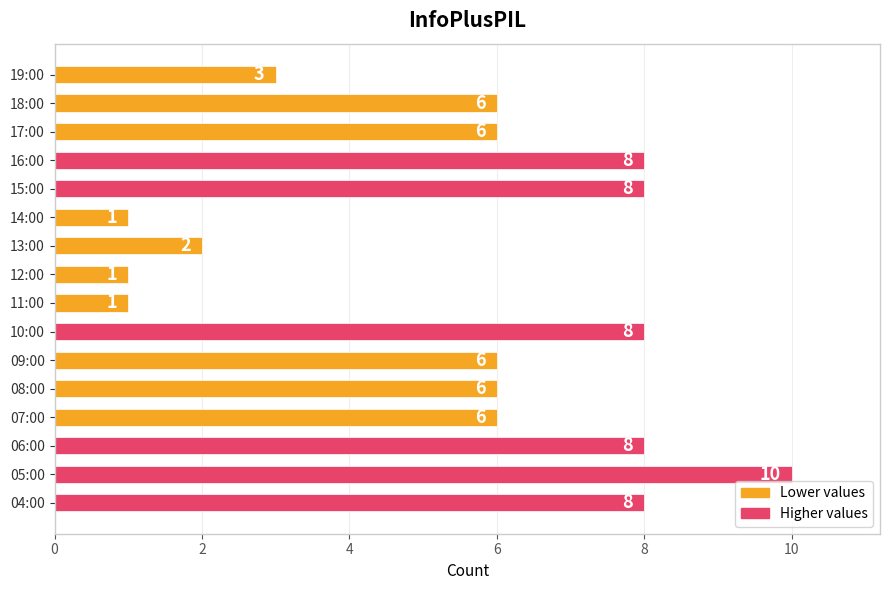

What is the smallest value displayed?

1